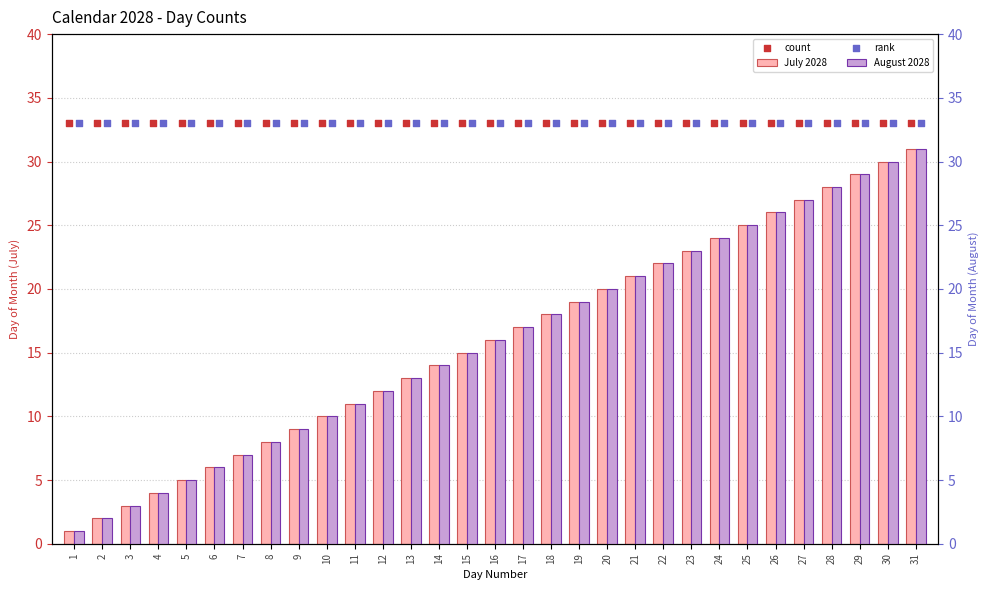

What are all the series names shown in the legend?

July 2028, count, August 2028, rank